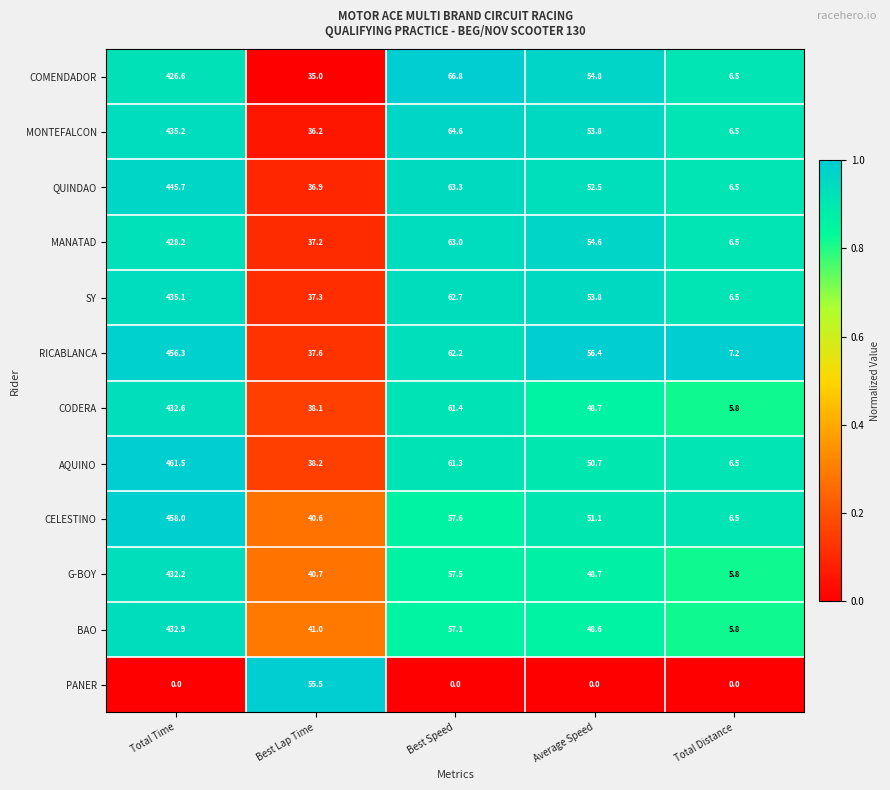

Which label corresponds to the largest value in the chart?

Total Time